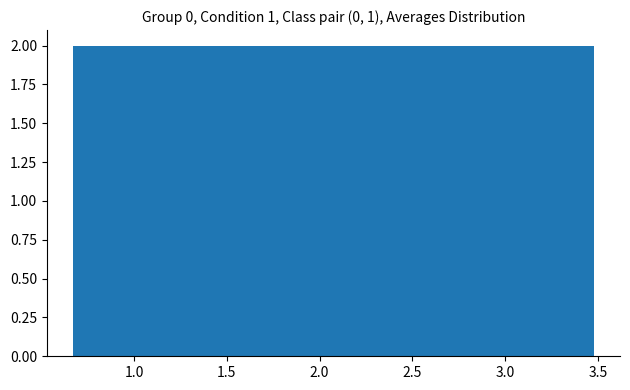

Reading left to right, list every bar in this chart as the range it spans on the x-axis followed by its height. Neither the bar edges nor the heights are printed on the chart, so give them approximately, as read against the axes.

0.65 to 0.95: 2
0.95 to 1.25: 2
1.25 to 1.50: 2
1.50 to 1.80: 2
1.80 to 2.10: 2
2.10 to 2.35: 2
2.35 to 2.65: 2
2.65 to 2.90: 2
2.90 to 3.20: 2
3.20 to 3.50: 2